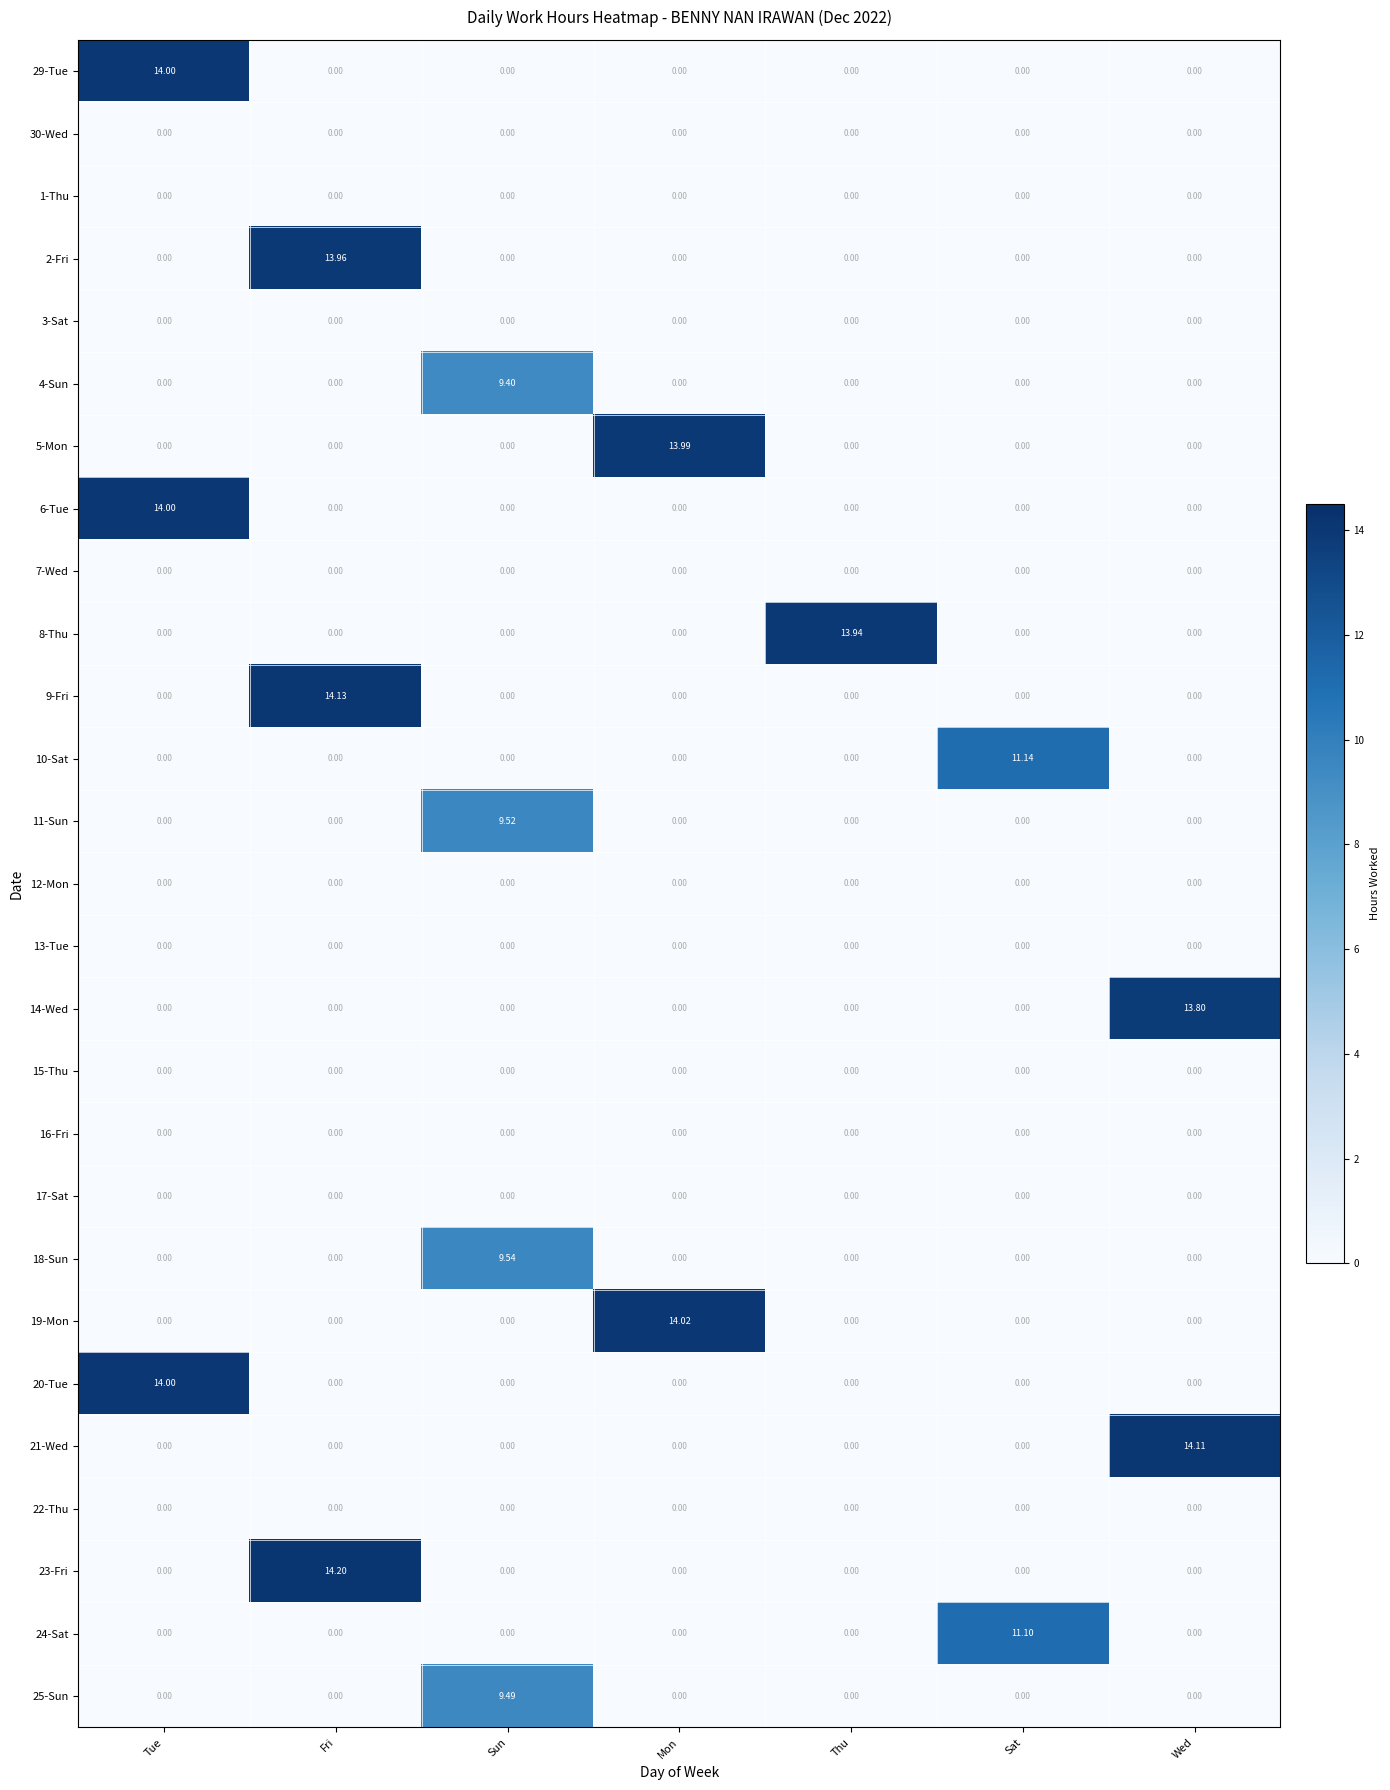

At which category is the sum across all series the highest?

Fri